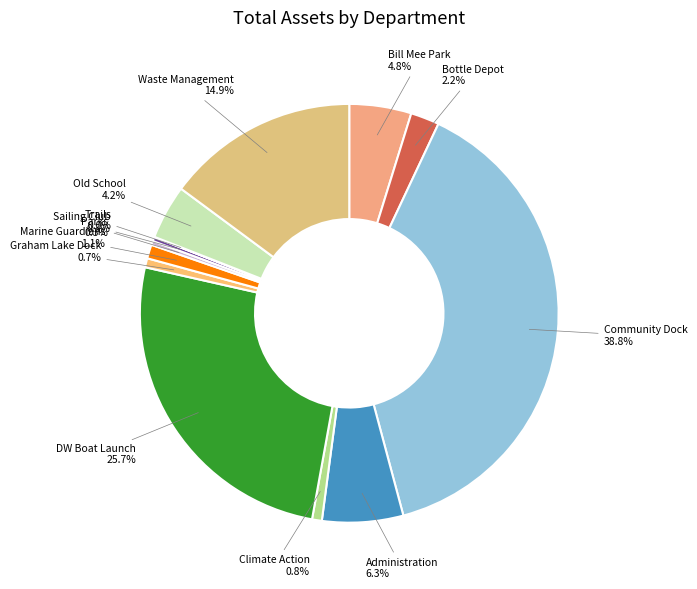

What percentage is the Climate Action slice, to the nearest percent?

1%